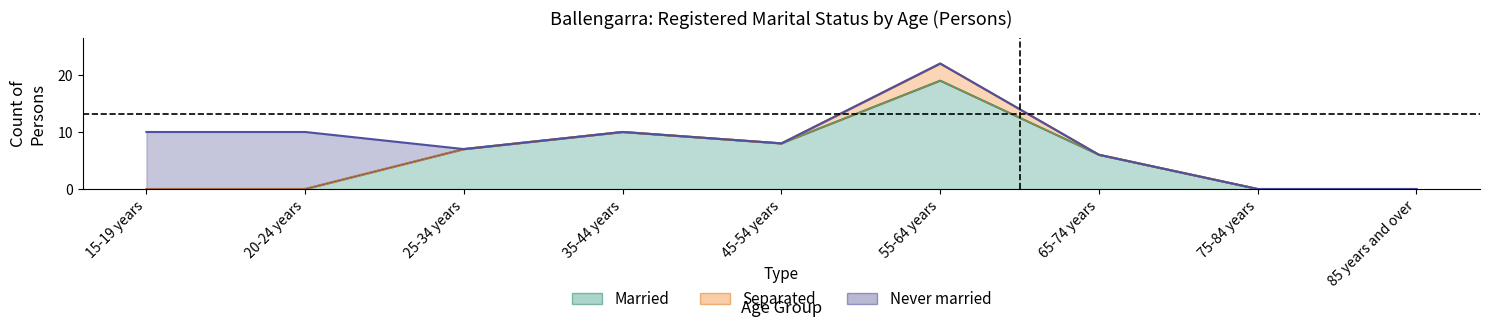

What value does the Separated series have at 55-64 years?

3